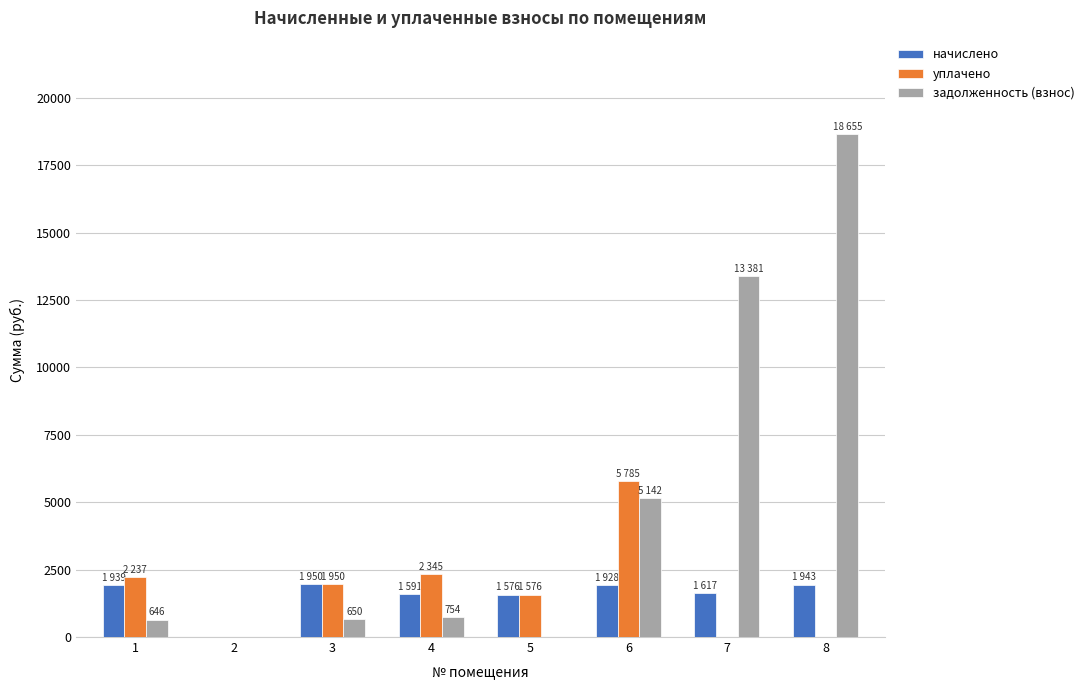

True or false: задолженность (взнос) has a value of 5142.2 at 6.

True